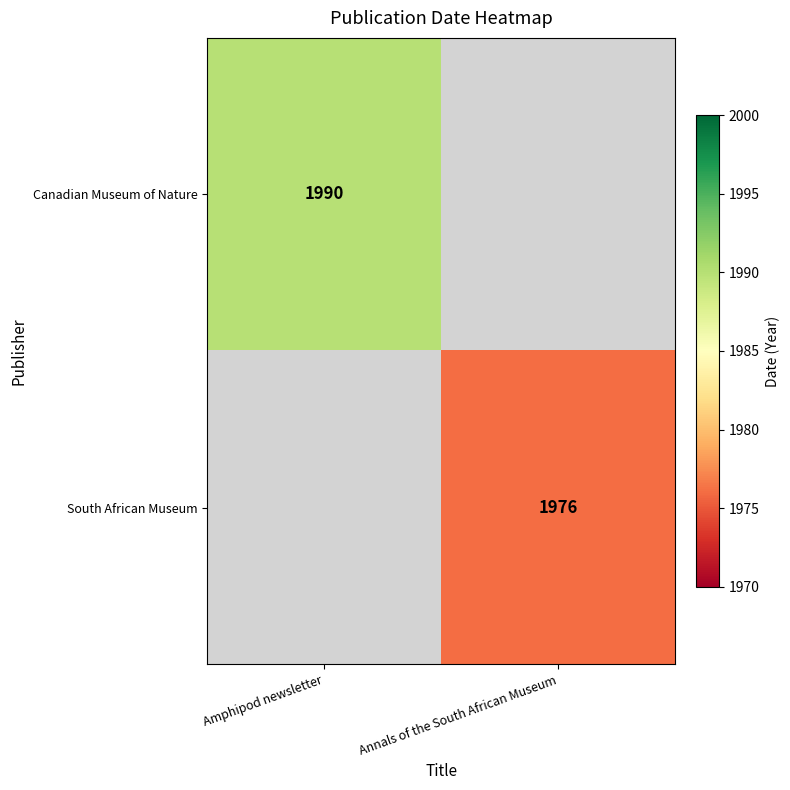

True or false: Canadian Museum of Nature has a value of 975 at Amphipod newsletter.

False